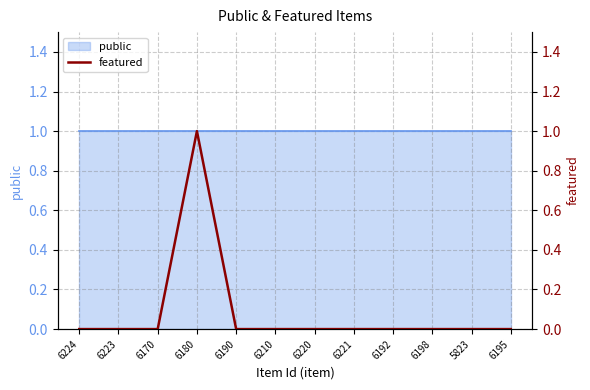

Where is the data nearest to the value 0?

6224